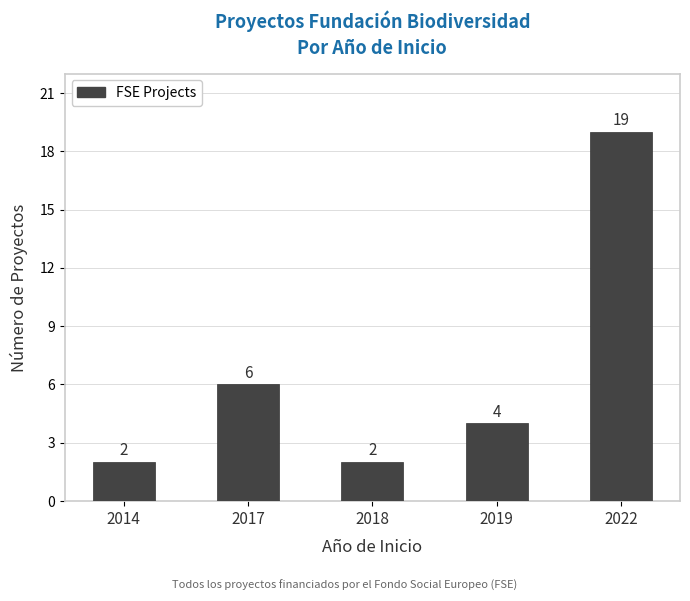

Between 2017 and 2018, which is larger?

2017